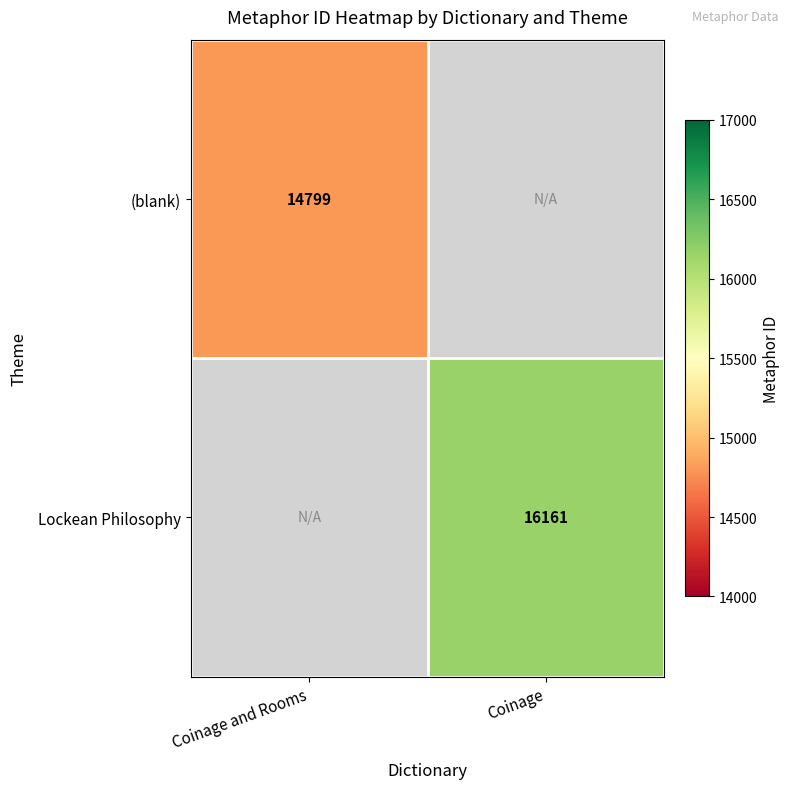

True or false: Lockean Philosophy has a value of 16161 at Coinage.

True